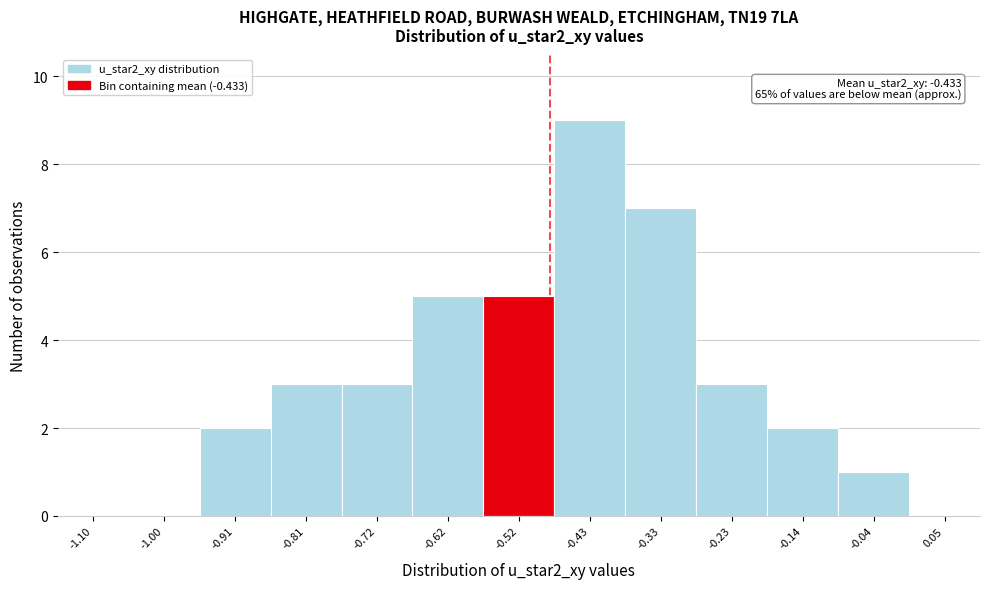

Reading right to left, extract all data points from this chart.

0.05=0	-0.04=1	-0.14=2	-0.23=3	-0.33=7	-0.43=9	-0.52=5	-0.62=5	-0.72=3	-0.81=3	-0.91=2	-1.00=0	-1.10=0